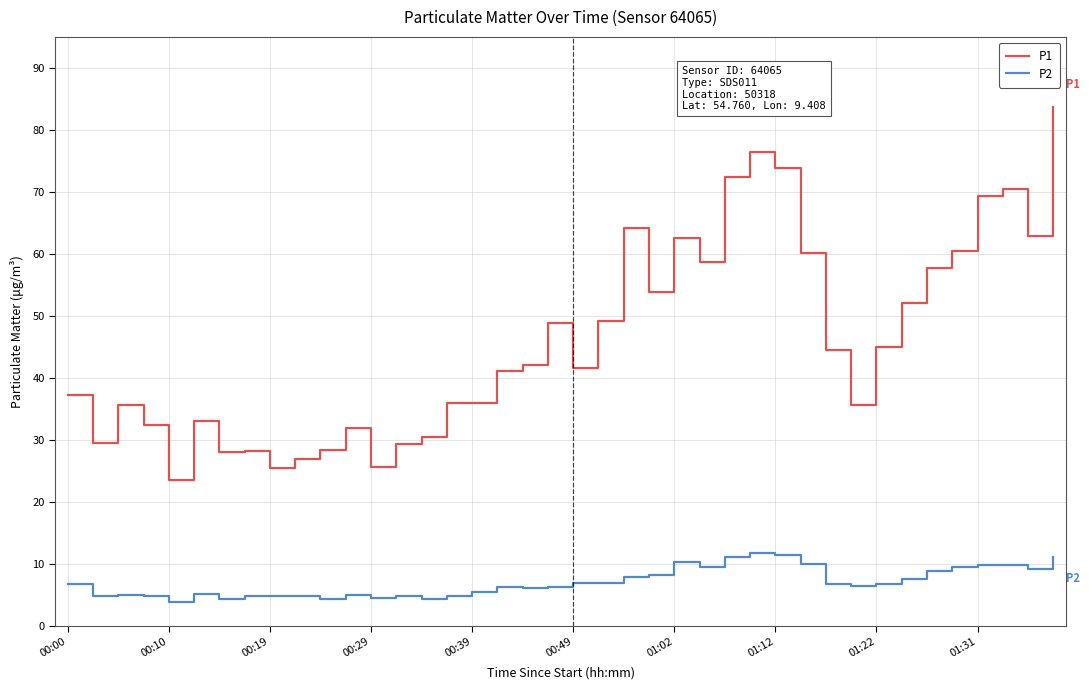

How many values in the P1 series exceed 42?

20